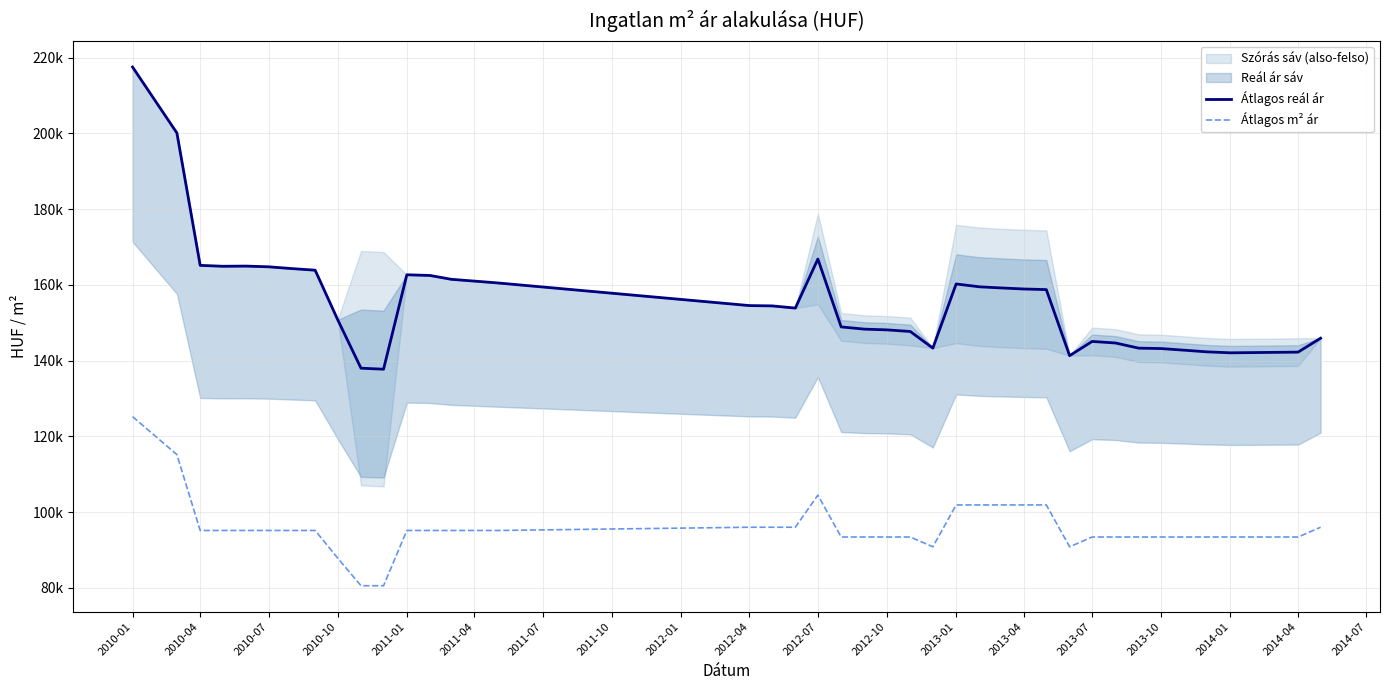

Where is Átlagos reál ár nearest to the value 177621?

2012-07